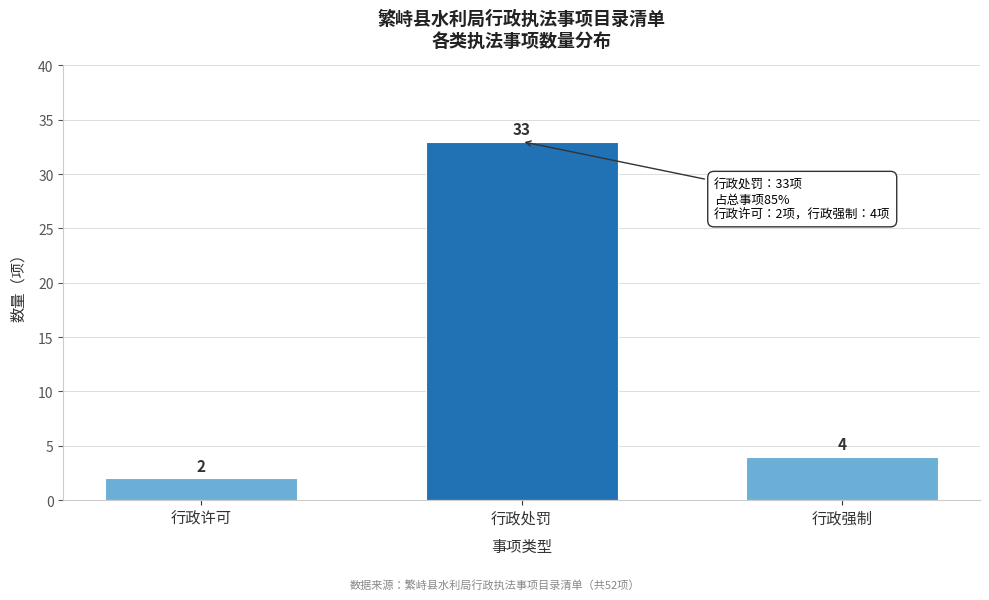

Reading left to right, transcribe all the data shown in this chart.

行政许可=2	行政处罚=33	行政强制=4